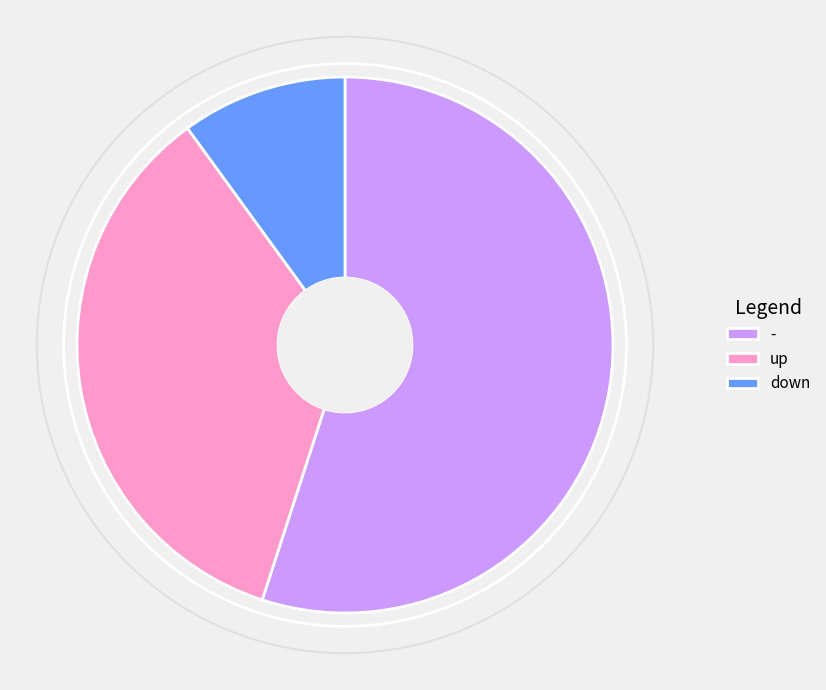

Does any single category account for the majority?

Yes